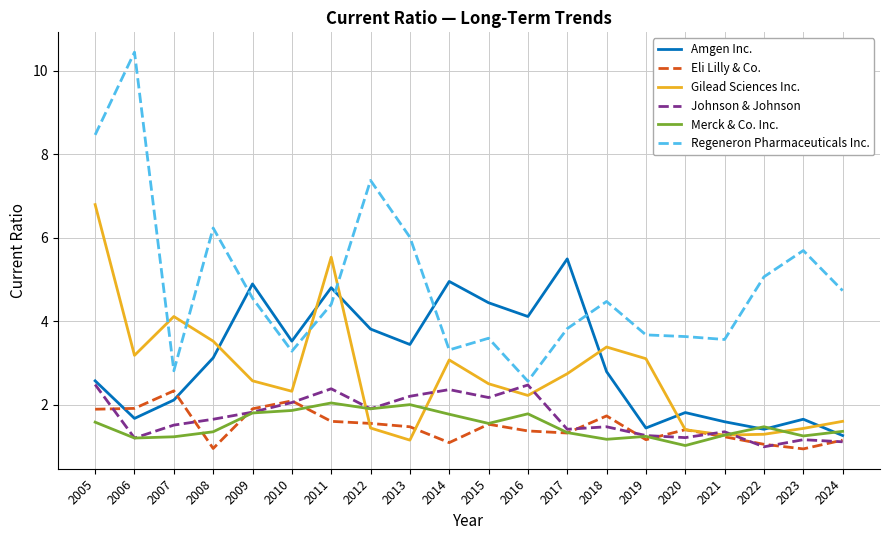

At which category does Regeneron Pharmaceuticals Inc. reach its first local peak?

2006